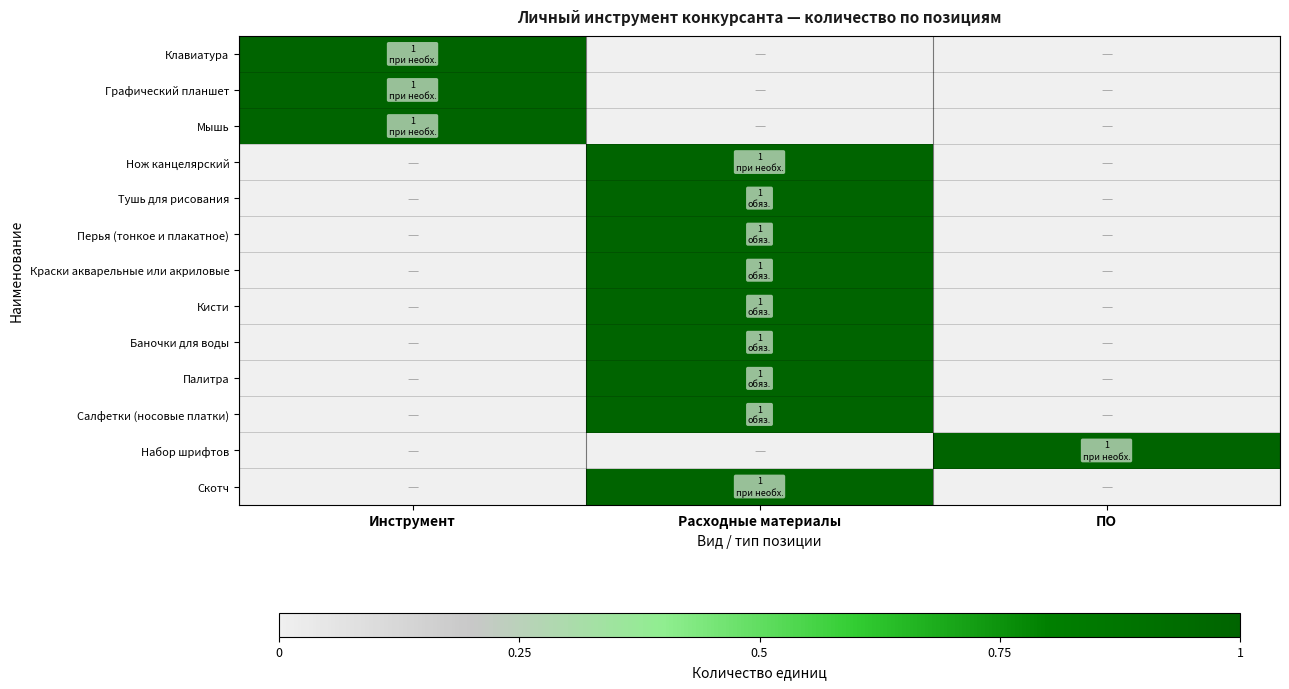

Reading left to right, transcribe all the data shown in this chart.

Клавиатура: Инструмент=1	Расходные материалы=0	ПО=0
Графический планшет: Инструмент=1	Расходные материалы=0	ПО=0
Мышь: Инструмент=1	Расходные материалы=0	ПО=0
Нож канцелярский: Инструмент=0	Расходные материалы=1	ПО=0
Тушь для рисования: Инструмент=0	Расходные материалы=1	ПО=0
Перья (тонкое и плакатное): Инструмент=0	Расходные материалы=1	ПО=0
Краски акварельные или акриловые: Инструмент=0	Расходные материалы=1	ПО=0
Кисти: Инструмент=0	Расходные материалы=1	ПО=0
Баночки для воды: Инструмент=0	Расходные материалы=1	ПО=0
Палитра: Инструмент=0	Расходные материалы=1	ПО=0
Салфетки (носовые платки): Инструмент=0	Расходные материалы=1	ПО=0
Набор шрифтов: Инструмент=0	Расходные материалы=0	ПО=1
Скотч: Инструмент=0	Расходные материалы=1	ПО=0